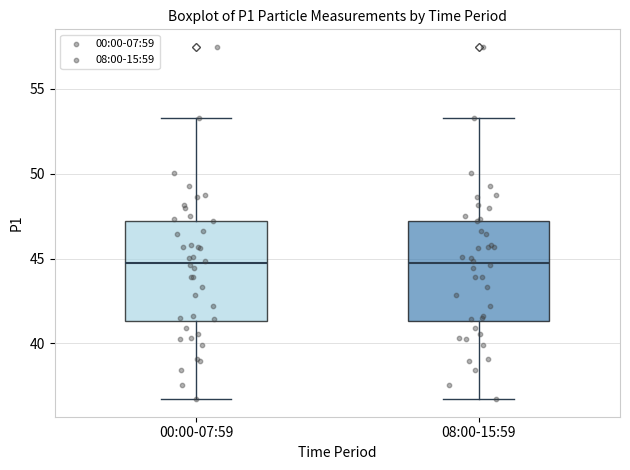

Reading left to right, read every box against the y-axis: the position of its median line, the range the box covers, and the ends of its whiskers. The values are not printed on the chart, so give them approximately, as read against the axis.

00:00-07:59: median 45.0, box 41.5 to 47.0, whiskers 36.5 to 53.5
08:00-15:59: median 45.0, box 41.5 to 47.0, whiskers 36.5 to 53.5